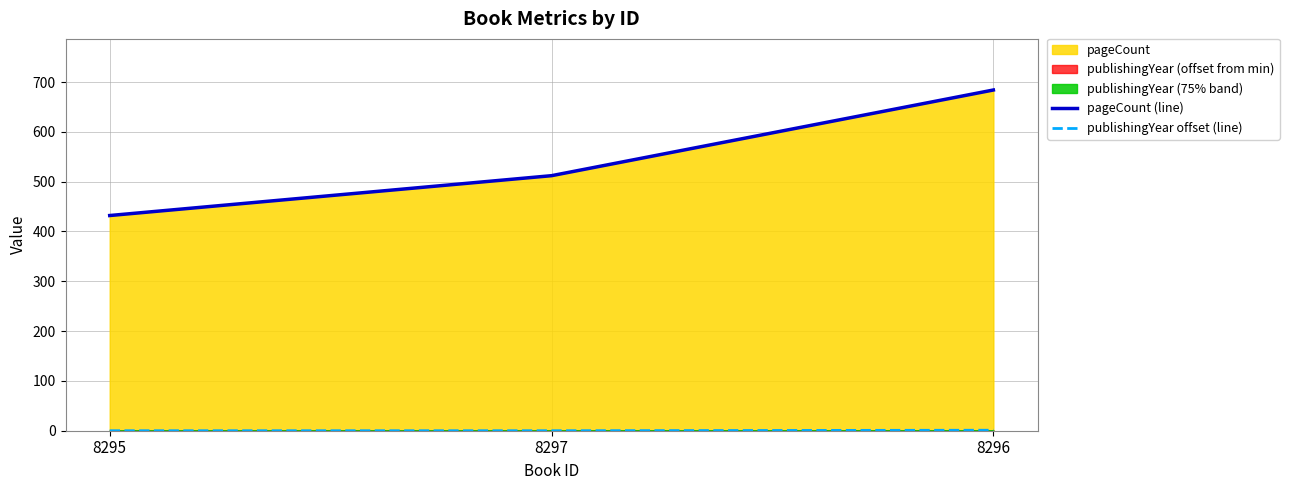

How many values in the pageCount (line) series are below 512?

1